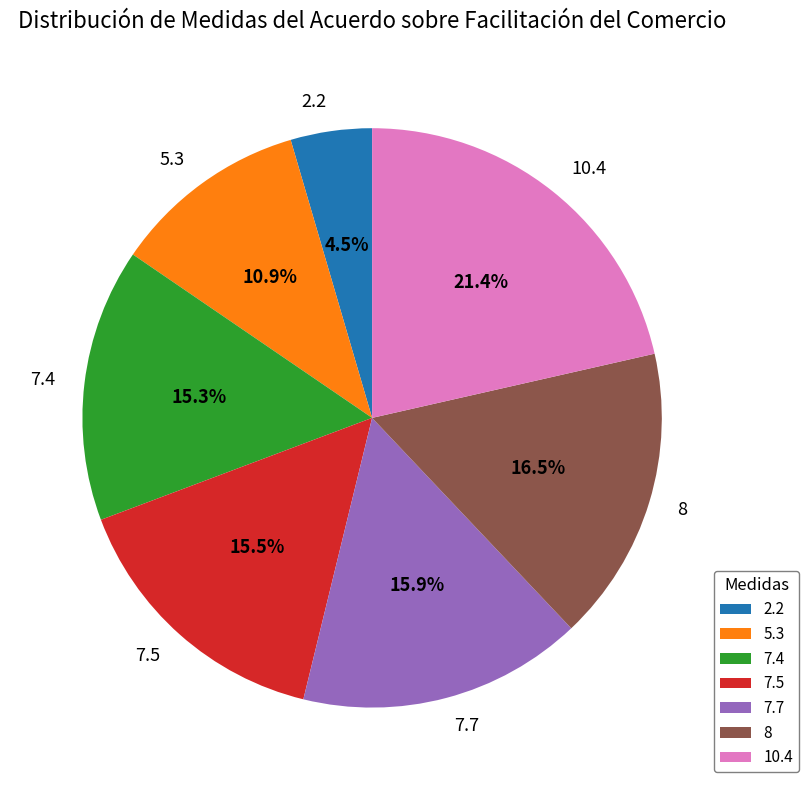

True or false: 7.7 accounts for 7% of the total.

False